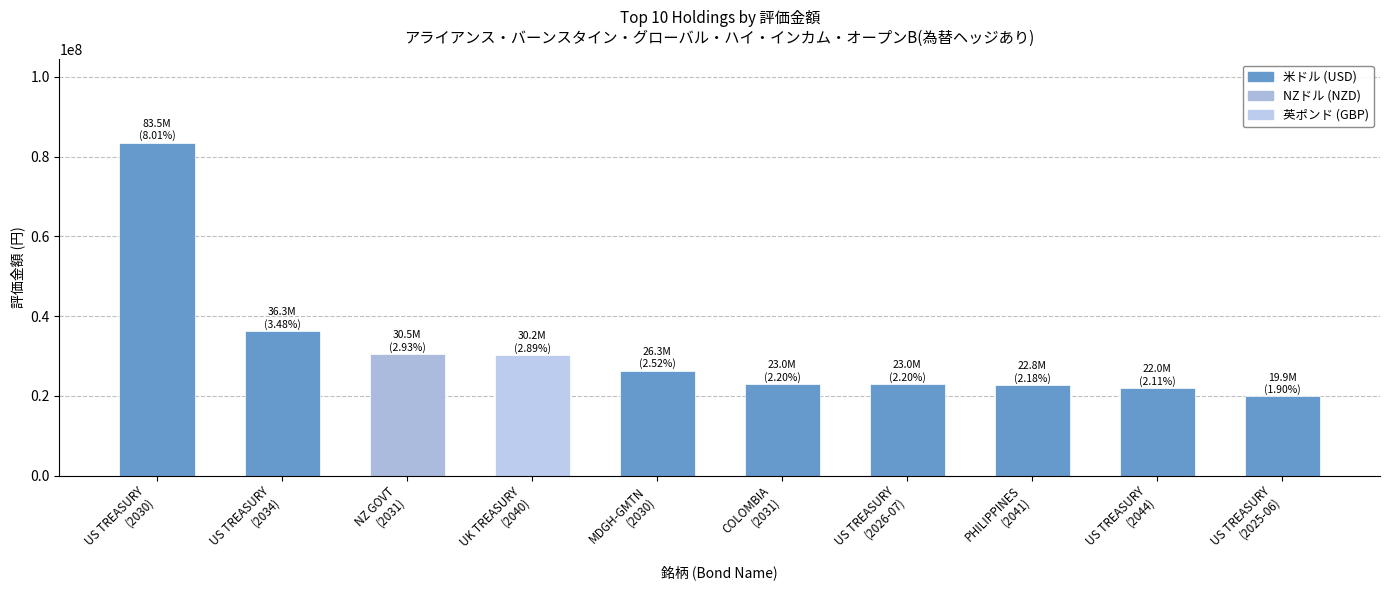

Does the chart contain stacked bars?

No